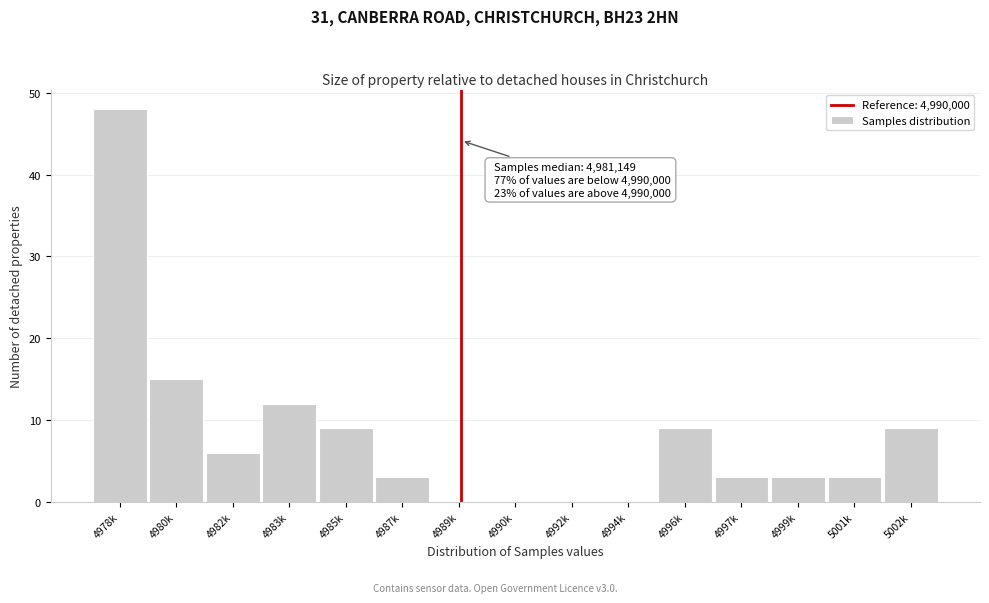

Reading left to right, transcribe all the data shown in this chart.

4978k=48	4980k=15	4982k=6	4983k=12	4985k=9	4987k=3	4989k=0	4990k=0	4992k=0	4994k=0	4996k=9	4997k=3	4999k=3	5001k=3	5002k=9